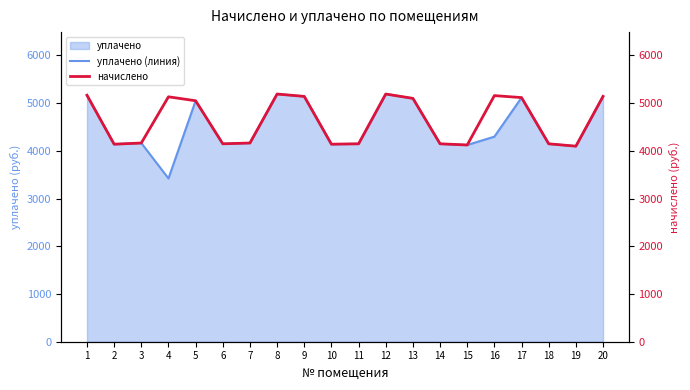

True or false: начислено and уплачено (линия) intersect in this chart.

False